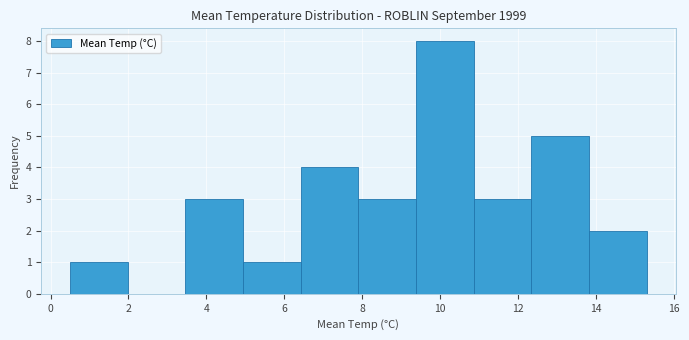

What is the height of the bar covering 3.46 to 4.94 on the x-axis? Neither the bar edges nor the heights are printed on the chart, so give them approximately, as read against the axes.

3